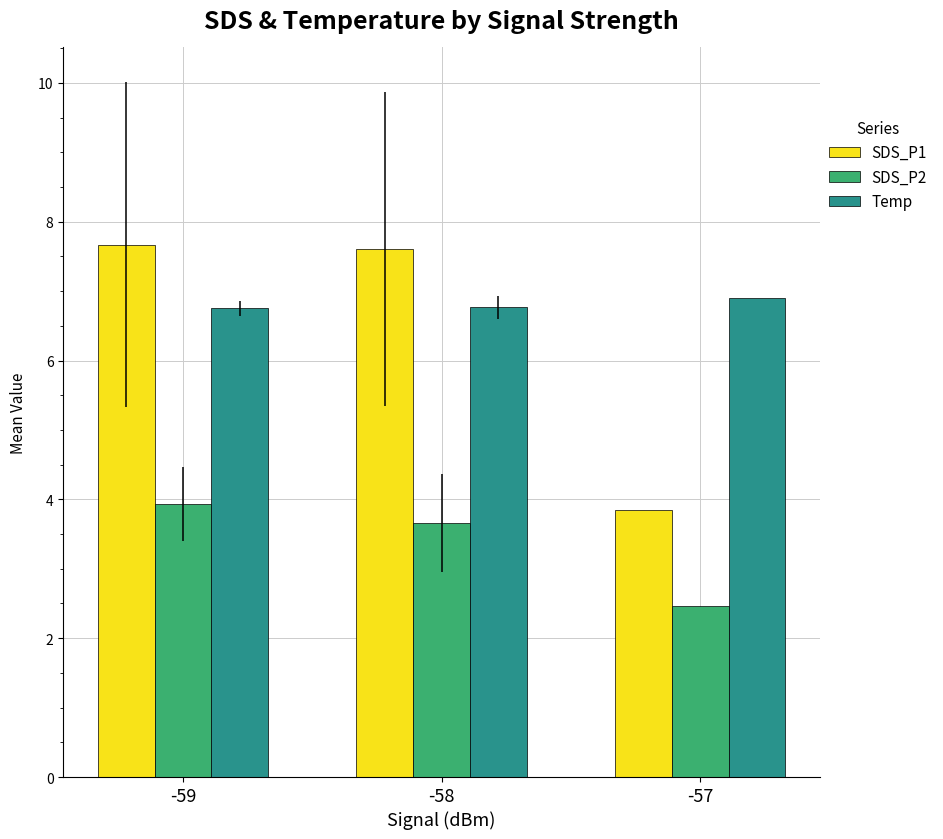

Reading right to left, what are all the values shown in this chart?

SDS_P1: -57=3.9	-58=7.6	-59=7.7
SDS_P2: -57=2.5	-58=3.7	-59=3.9
Temp: -57=6.9	-58=6.8	-59=6.8